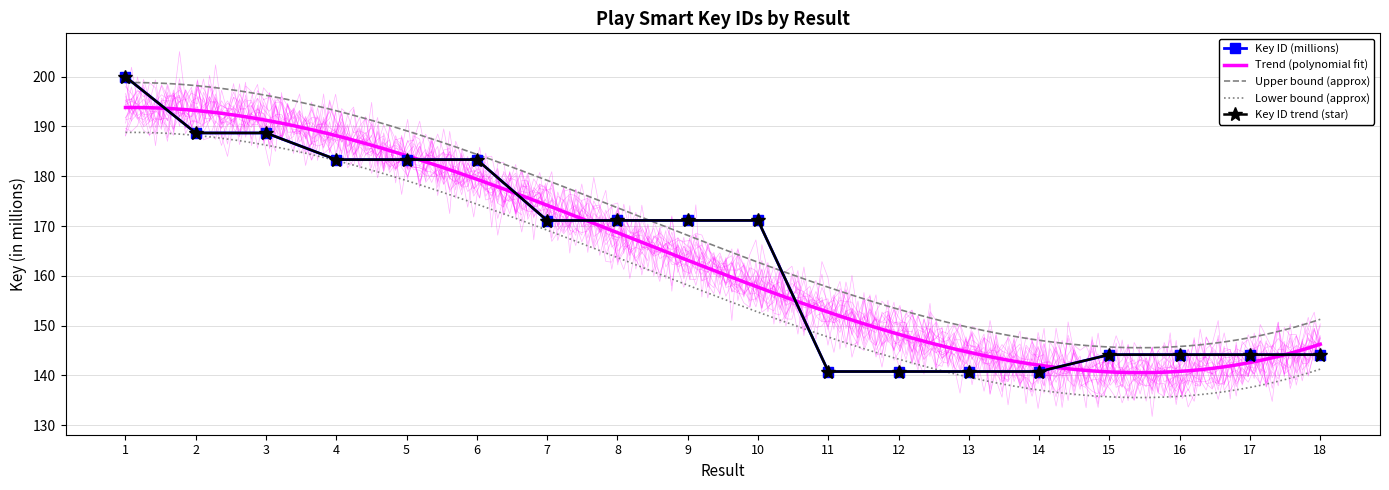

What is the sum of the values at 10 and 4?

354.4